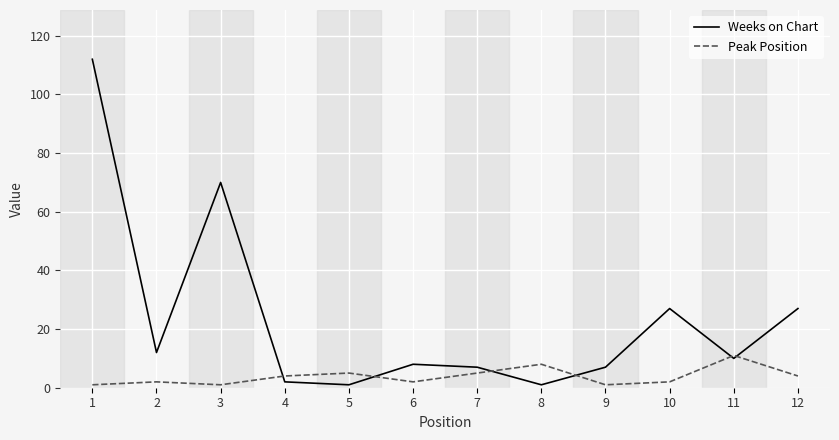

Which category has the highest value in the Peak Position series?

11